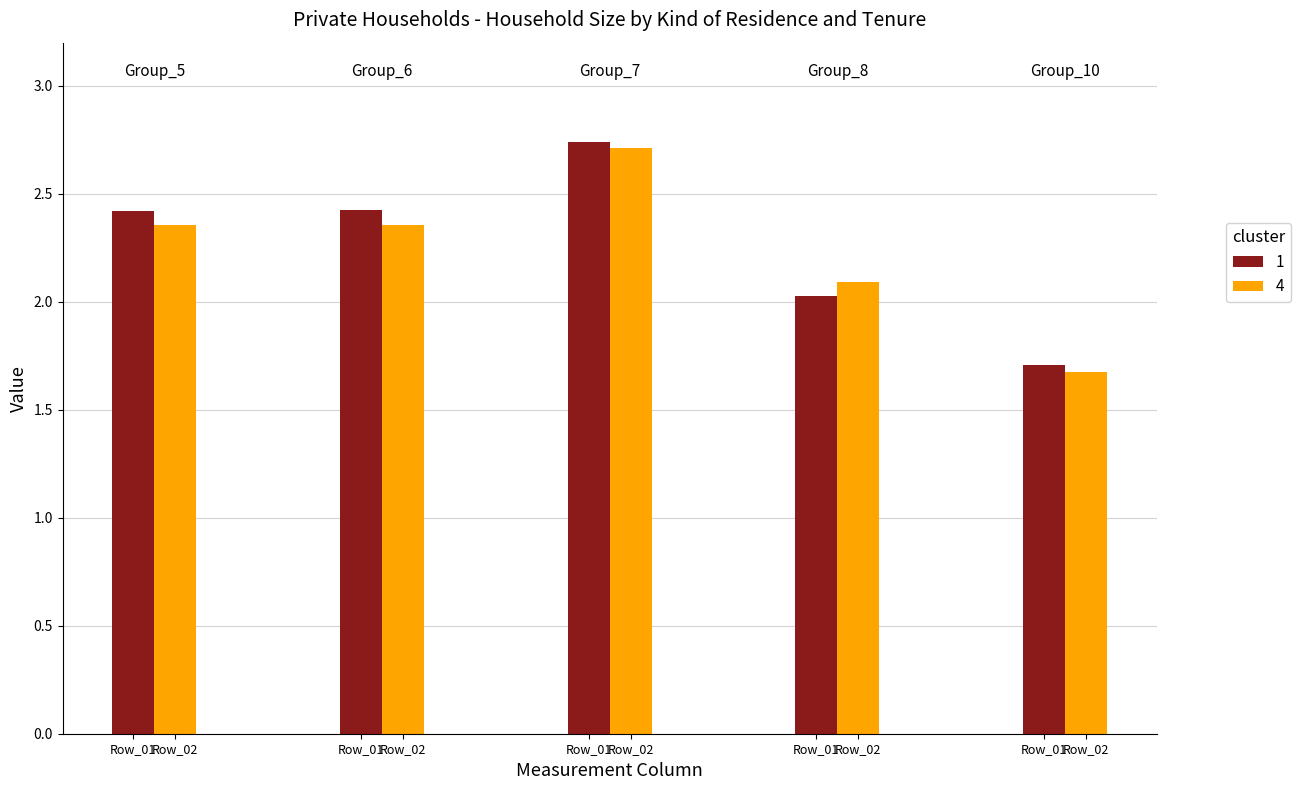

What are all the series names shown in the legend?

1, 4